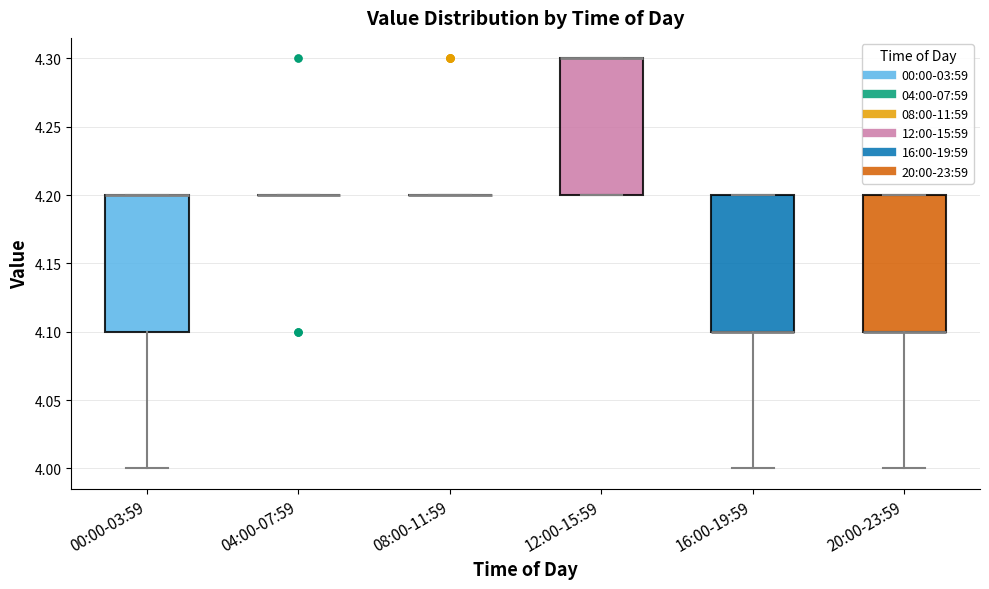

Reading left to right, transcribe this box plot: for each box, give where its median line is, the range the box spans, and where its two whiskers end, as read against the y-axis. The values are not printed on the chart, so give them approximately, as read against the axis.

00:00-03:59: median 4.2 (drawn on the box's upper edge), box 4.1 to 4.2, whiskers 4.0 to 4.2
04:00-07:59: box collapsed to a line at 4.2, whiskers 4.2 to 4.2
08:00-11:59: box collapsed to a line at 4.2, whiskers 4.2 to 4.2
12:00-15:59: median 4.3 (drawn on the box's upper edge), box 4.2 to 4.3, whiskers 4.2 to 4.3
16:00-19:59: median 4.1 (drawn on the box's lower edge), box 4.1 to 4.2, whiskers 4.0 to 4.2
20:00-23:59: median 4.1 (drawn on the box's lower edge), box 4.1 to 4.2, whiskers 4.0 to 4.2